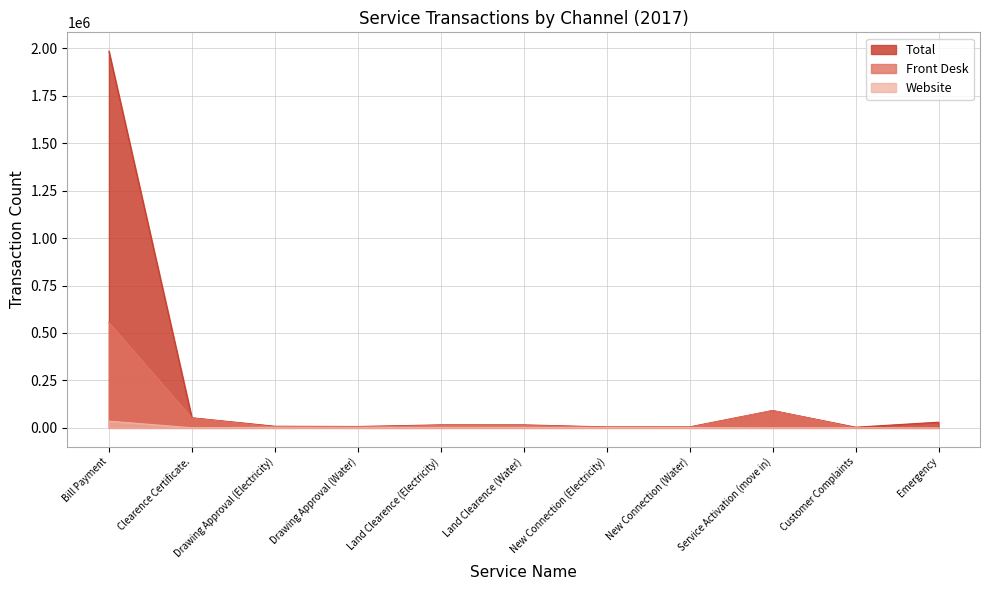

How many values in the Website series exceed 2126?

5